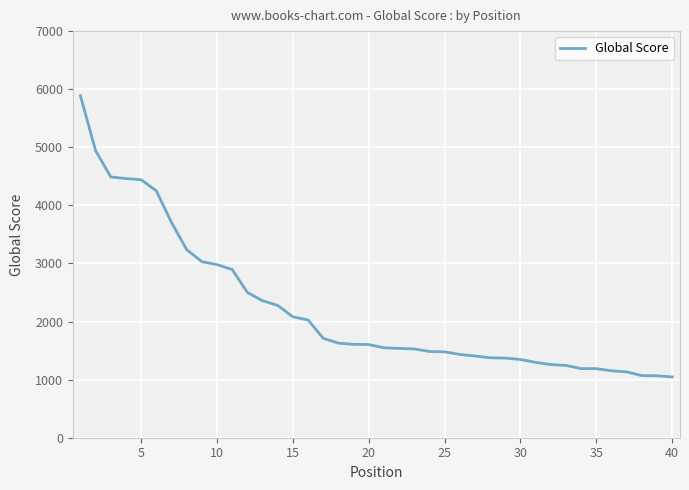

Does the chart have visible grid lines?

Yes